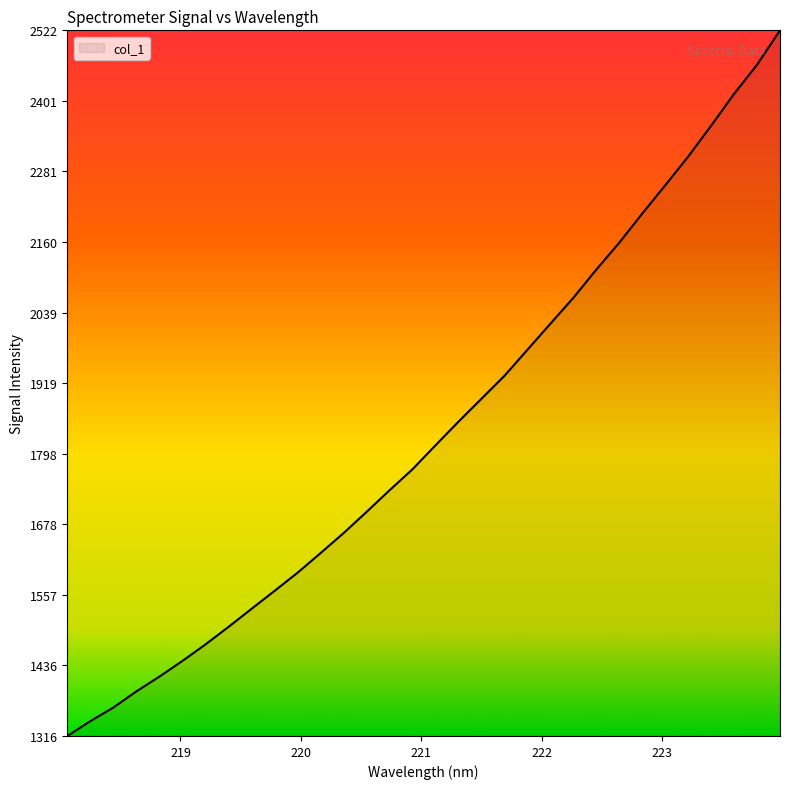

What is the smallest value displayed?

1315.7